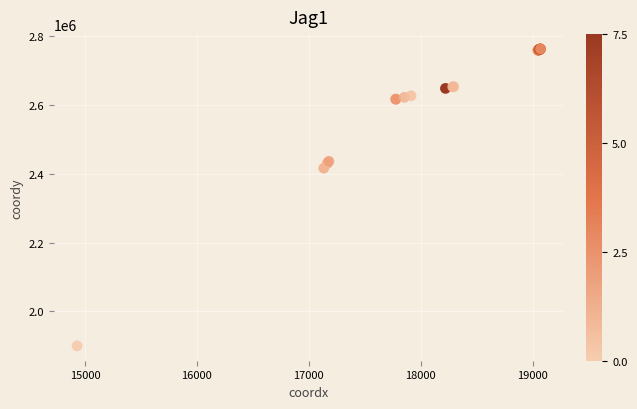

What Y value in the scatter plot is closest to 2331348?

2416398